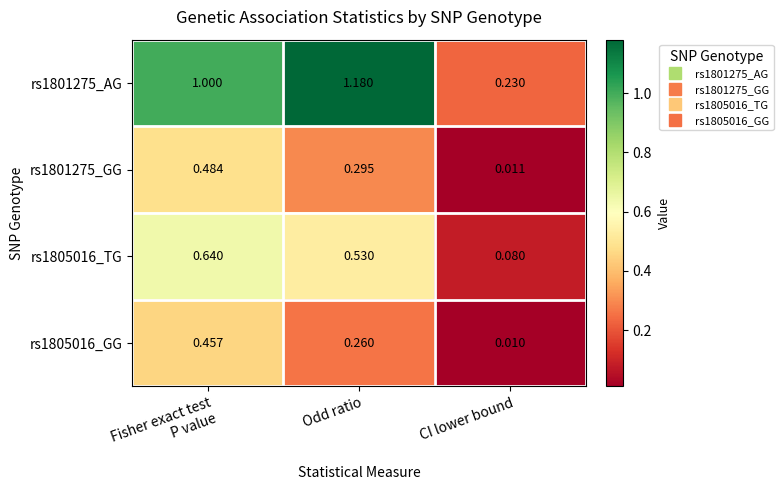

Which category has the highest value across all series?

Odd ratio